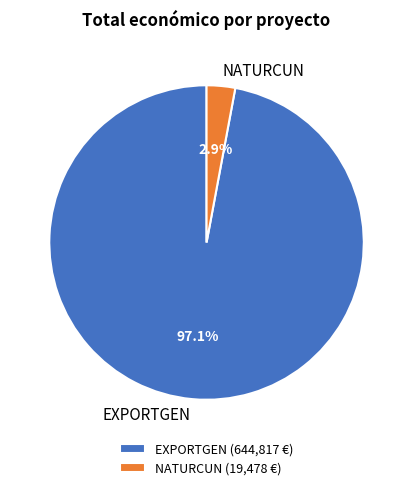

What percentage is the EXPORTGEN slice, to the nearest percent?

97%